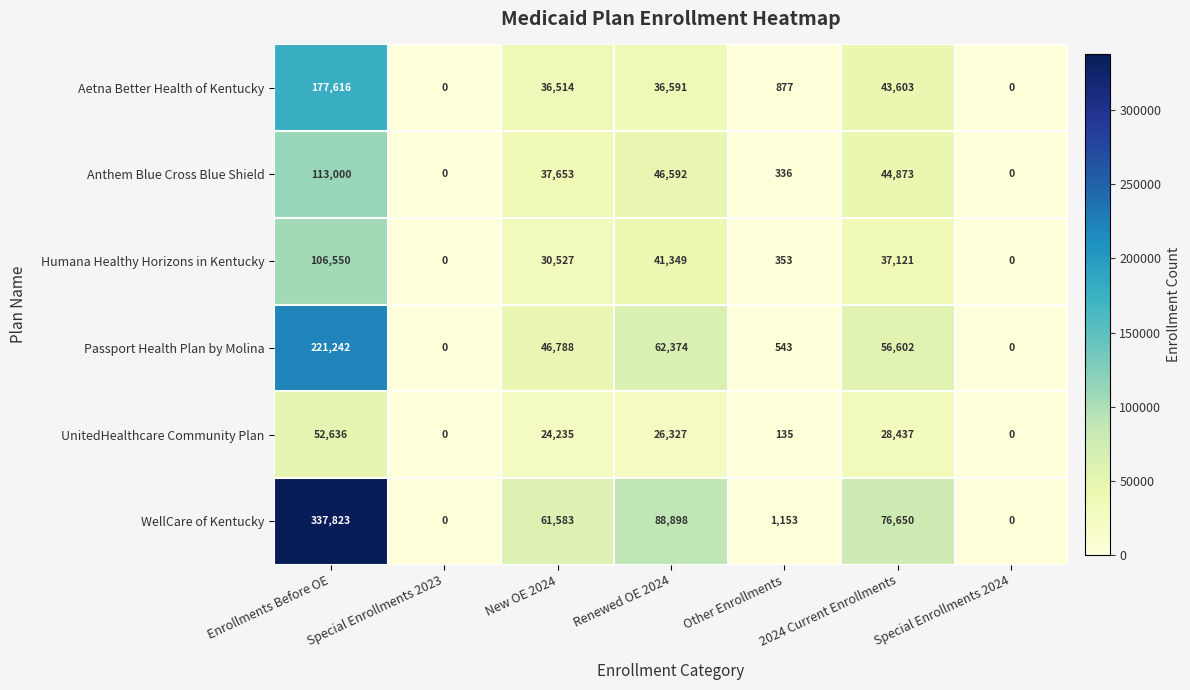

The Anthem Blue Cross Blue Shield series shows 336 at Other Enrollments. True or false?

True